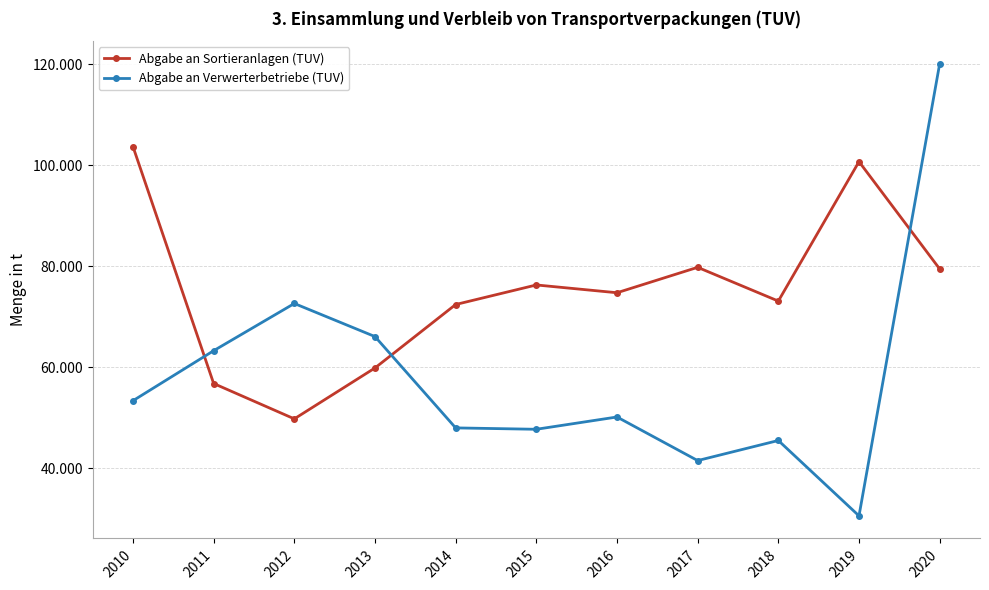

What is the value of the Abgabe an Sortieranlagen (TUV) point at the 4th from the left?

59905